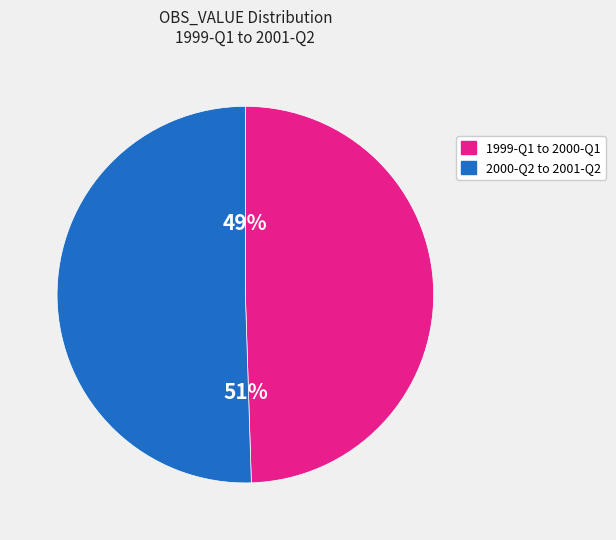

Count the number of slices in the pie.

2